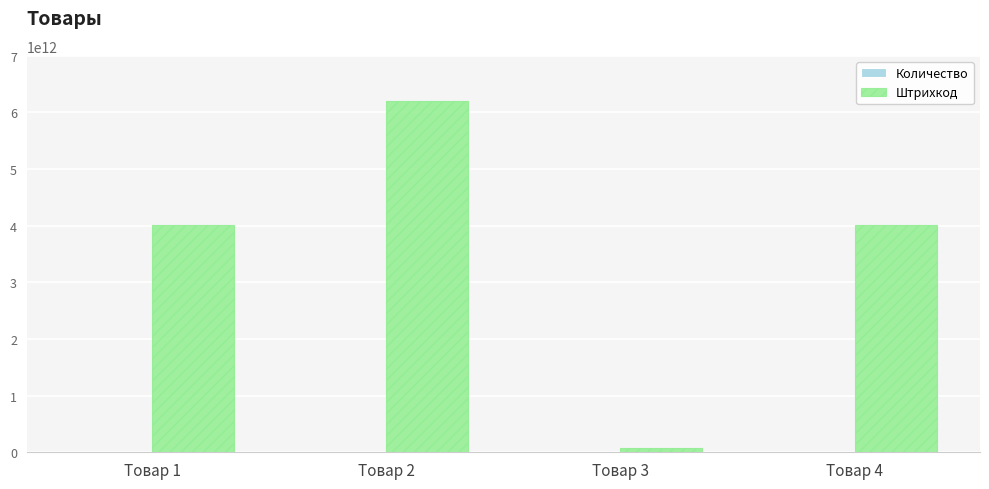

Approximately how many times larger is the value at Товар 1 compared to Товар 2?

0.6